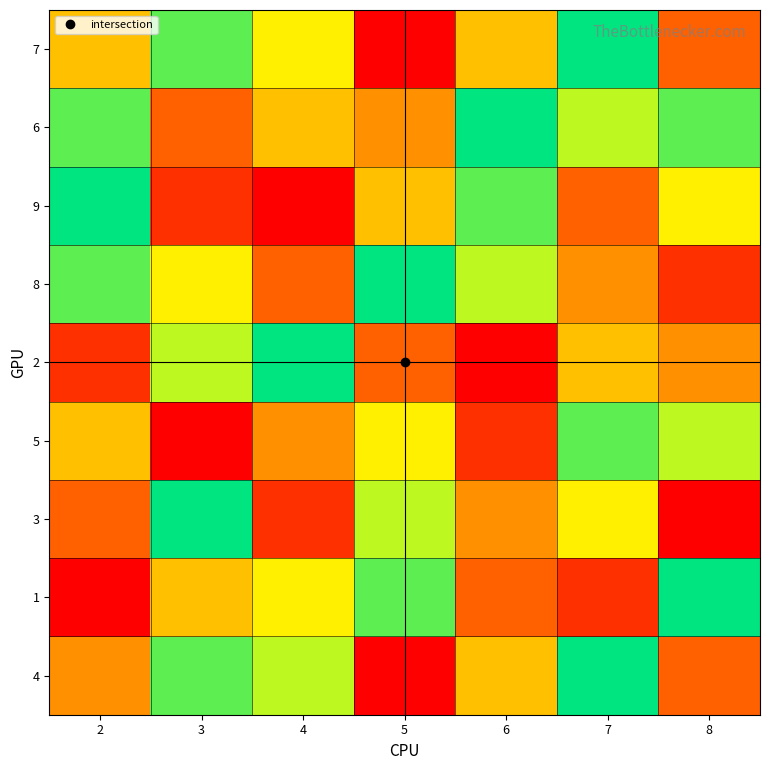

Reading right to left, extract all data points from this chart.

7: 8=3	7=9	6=5	5=1	4=6	3=8	2=5
6: 8=8	7=7	6=9	5=4	4=5	3=3	2=8
9: 8=6	7=3	6=8	5=5	4=1	3=2	2=9
8: 8=2	7=4	6=7	5=9	4=3	3=6	2=8
2: 8=4	7=5	6=1	5=3	4=9	3=7	2=2
5: 8=7	7=8	6=2	5=6	4=4	3=1	2=5
3: 8=1	7=6	6=4	5=7	4=2	3=9	2=3
1: 8=9	7=2	6=3	5=8	4=6	3=5	2=1
4: 8=3	7=9	6=5	5=1	4=7	3=8	2=4